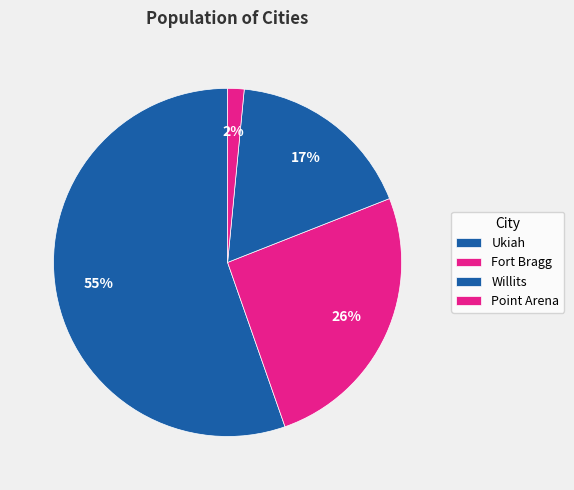

True or false: Ukiah accounts for 55% of the total.

True